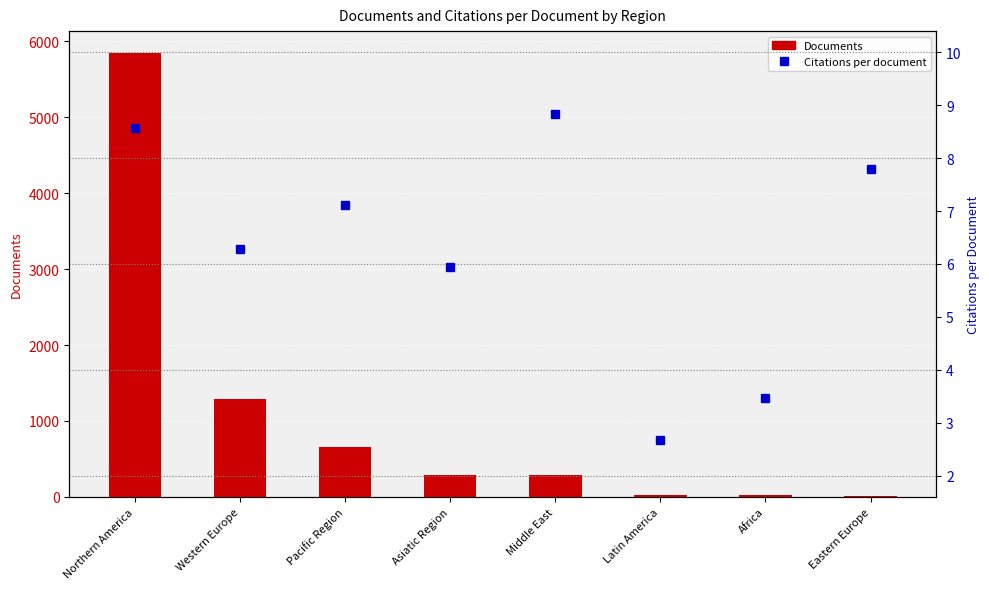

What is the value of the Citations per document bar at the 6th from the left?

2.7